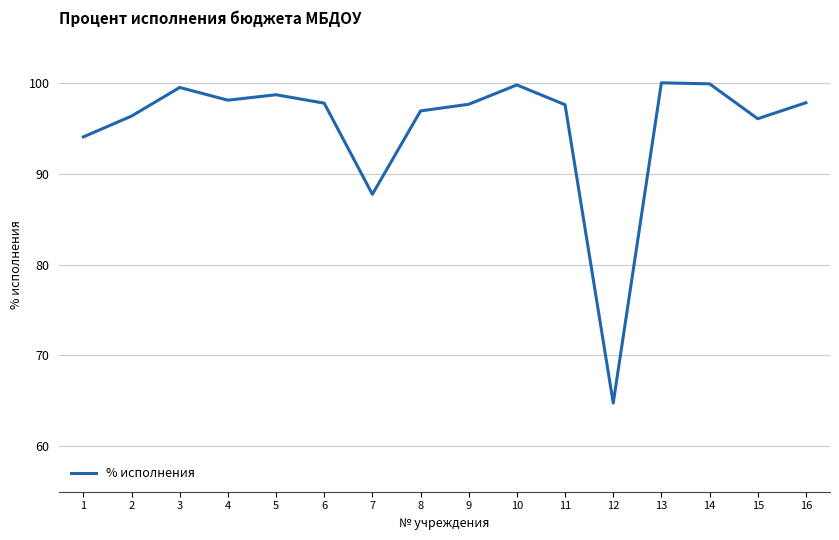

The value at 6 is 148.2. True or false?

False